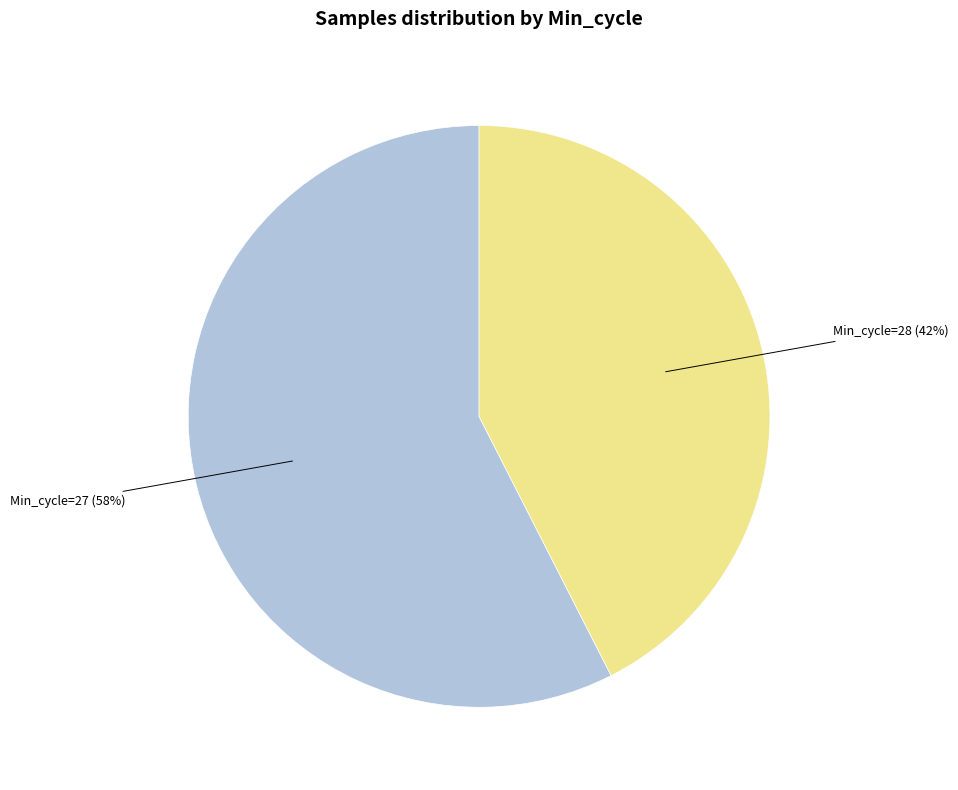

Does any single category account for the majority?

Yes